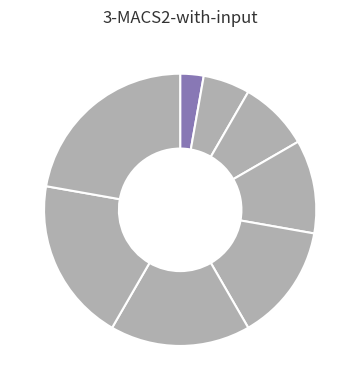

To the nearest percent, what is the average slice percentage?

12%